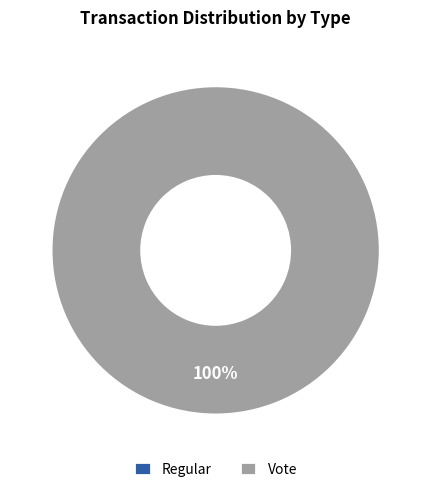

Rank the categories by value from highest to lowest.

Vote, Regular